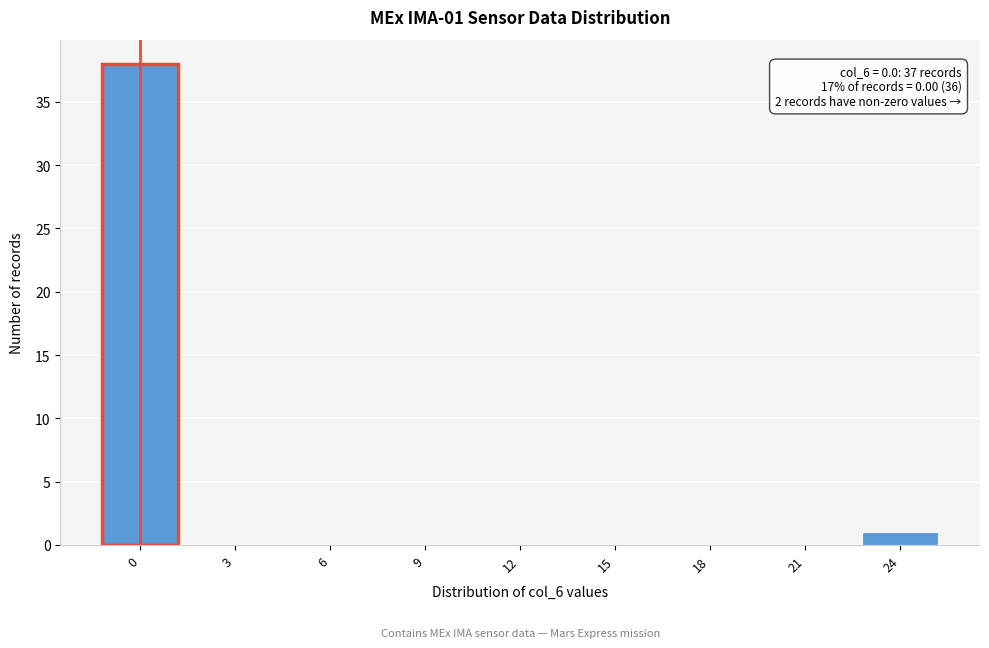

Reading left to right, extract all data points from this chart.

0=38	3=0	6=0	9=0	12=0	15=0	18=0	21=0	24=1